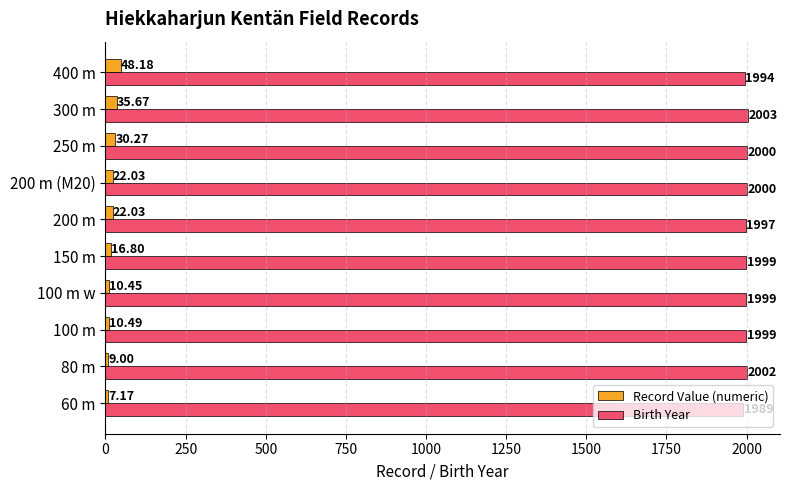

Rank the series by their average value, from highest to lowest.

Birth Year, Record Value (numeric)